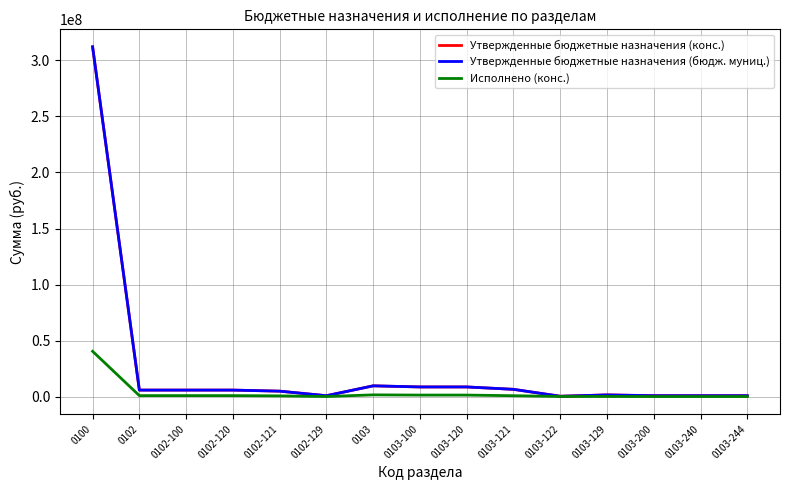

What are all the series names shown in the legend?

Утвержденные бюджетные назначения (конс.), Утвержденные бюджетные назначения (бюдж. муниц.), Исполнено (конс.)